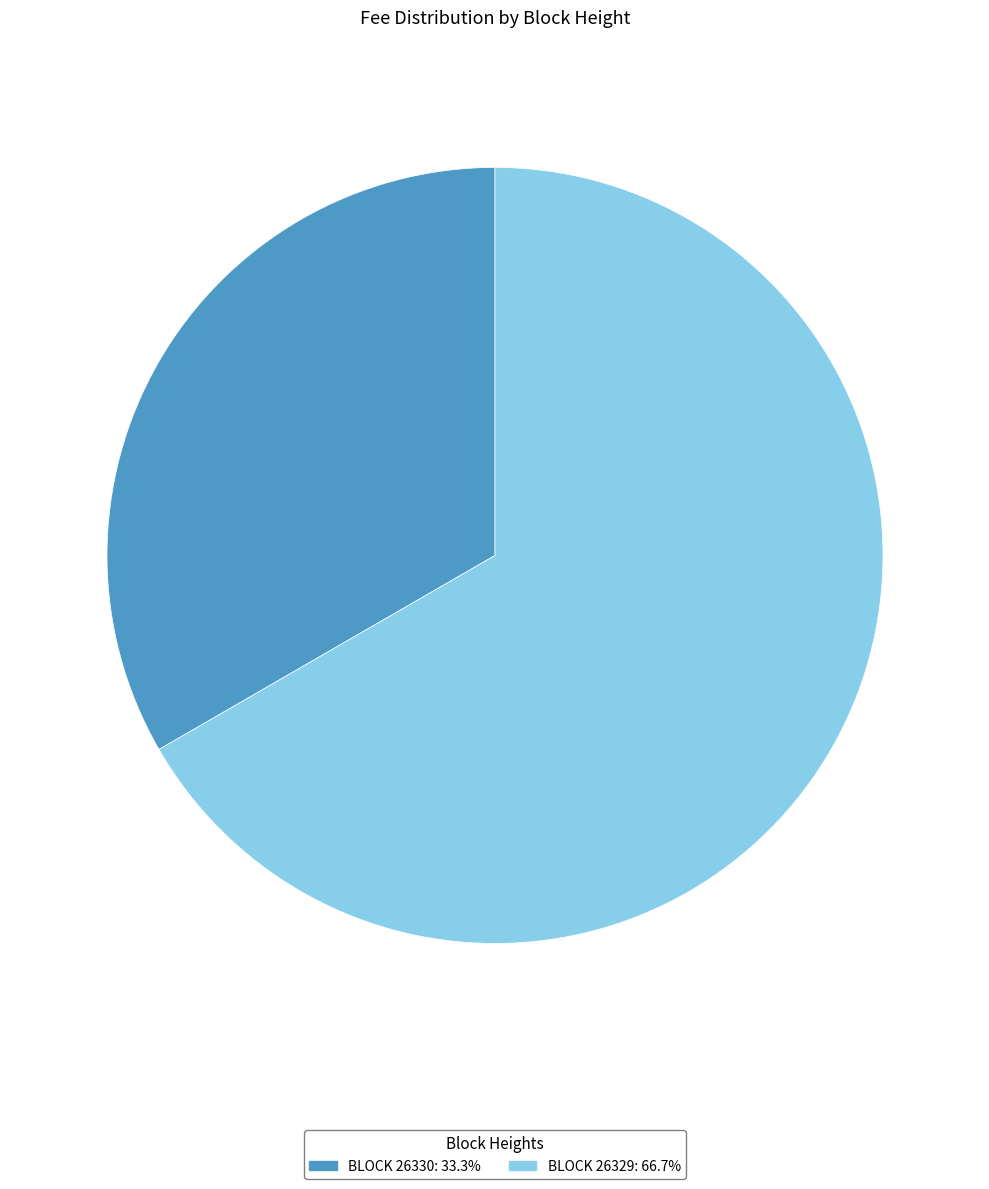

Does any single category account for the majority?

Yes